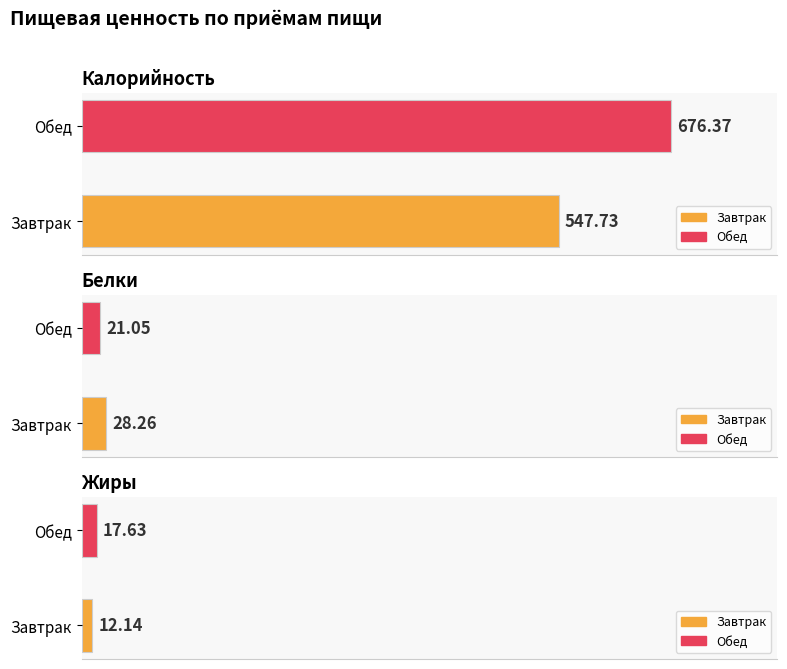

What is the highest value of the Калорийность series?

676.4